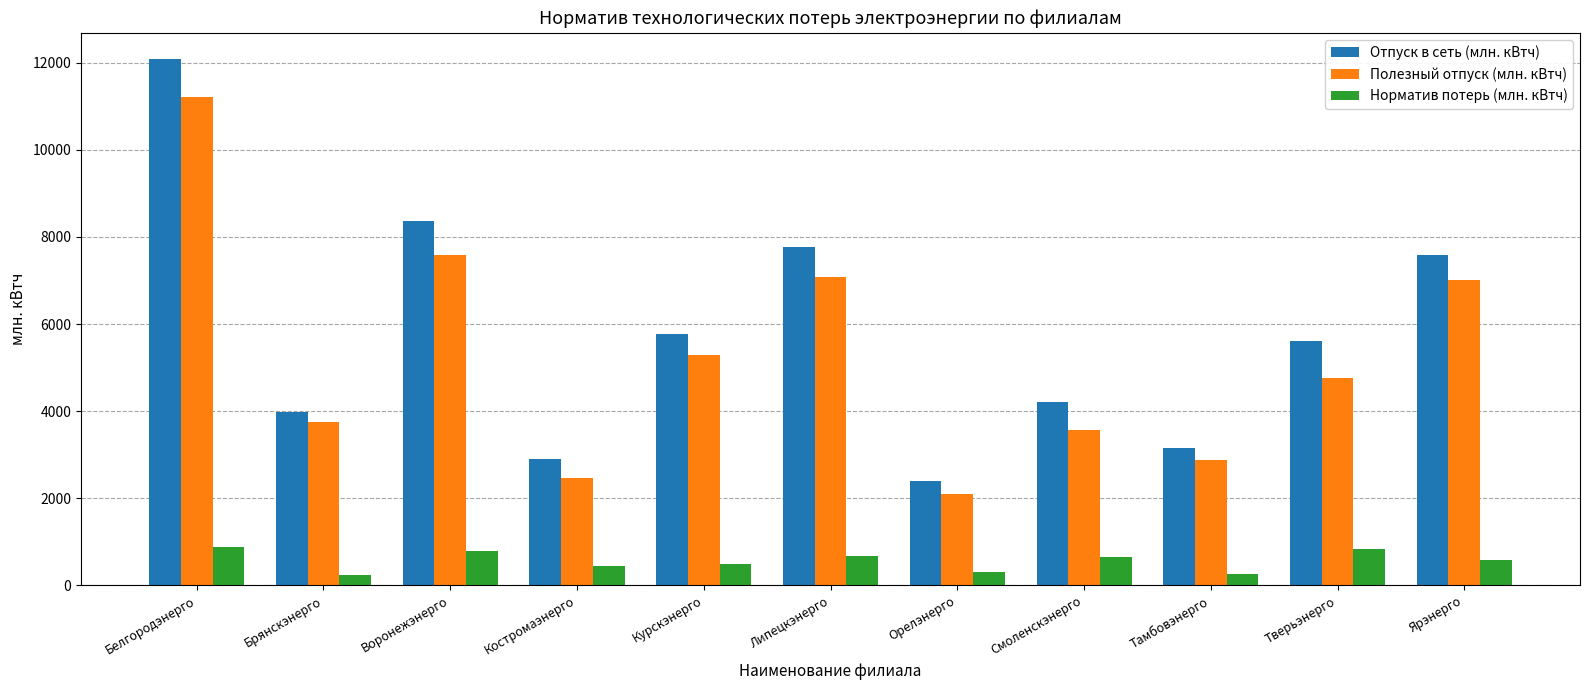

What is the difference between the maximum and second lowest values in the Полезный отпуск (млн. кВтч) series?

8745.4